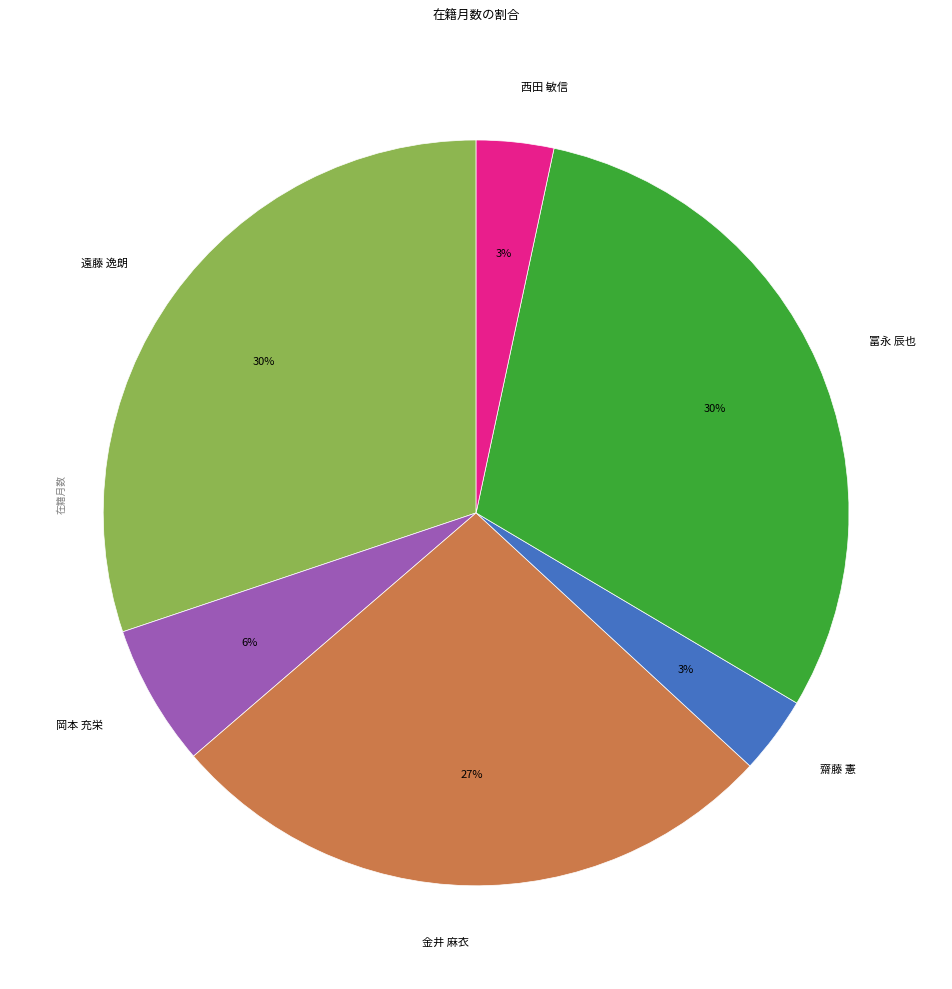

Is there a majority slice in this chart?

No